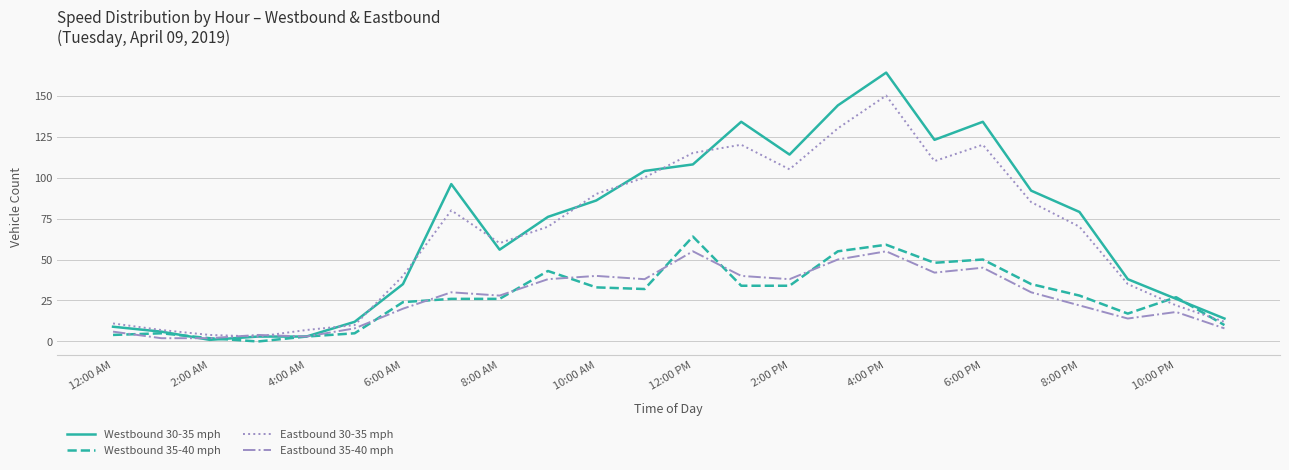

List the series in order of their peak value, lowest first.

Eastbound 35-40 mph, Westbound 35-40 mph, Eastbound 30-35 mph, Westbound 30-35 mph